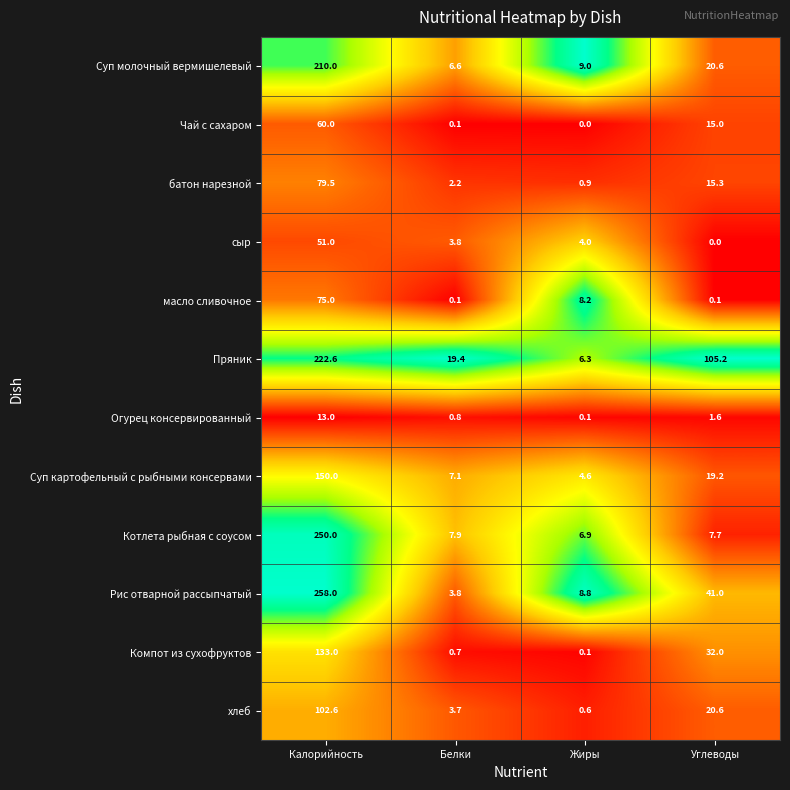

Count the number of data series in this chart.

12